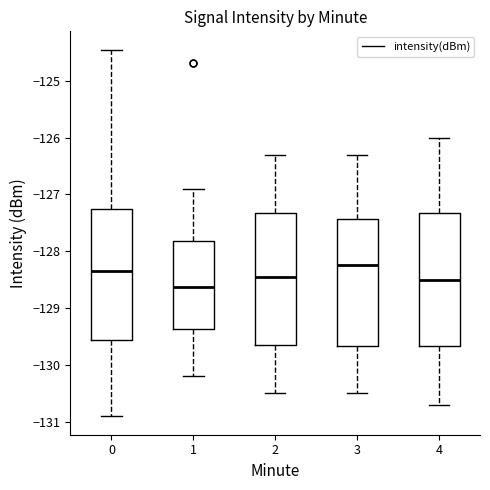

Reading left to right, transcribe this box plot: for each box, give where its median line is, the range the box spans, and where its two whiskers end, as read against the y-axis. The values are not printed on the chart, so give them approximately, as read against the axis.

0: median -128.3, box -129.6 to -127.3, whiskers -130.9 to -124.5
1: median -128.6, box -129.4 to -127.8, whiskers -130.2 to -126.9
2: median -128.4, box -129.6 to -127.3, whiskers -130.5 to -126.3
3: median -128.2, box -129.7 to -127.4, whiskers -130.5 to -126.3
4: median -128.5, box -129.7 to -127.3, whiskers -130.7 to -126.0